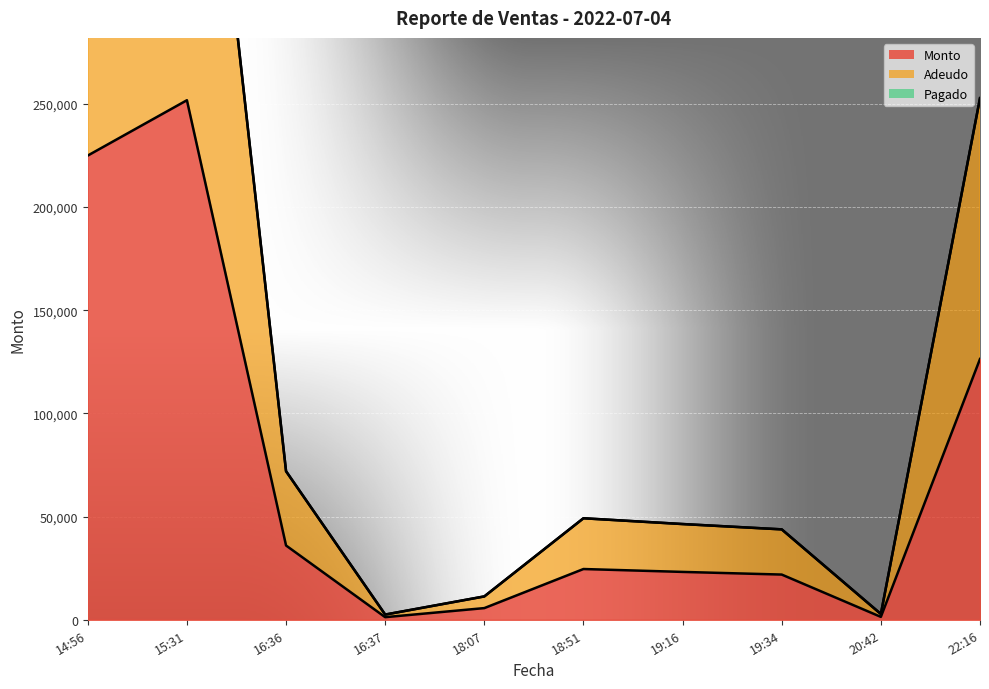

Between 14:56 and 16:36, which series saw the biggest shift?

Adeudo